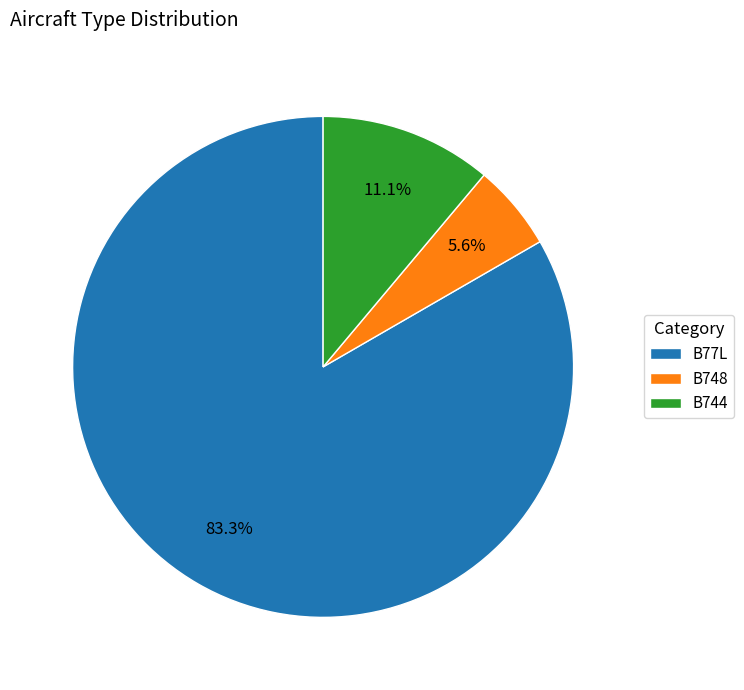

Rank the categories by value from highest to lowest.

B77L, B744, B748